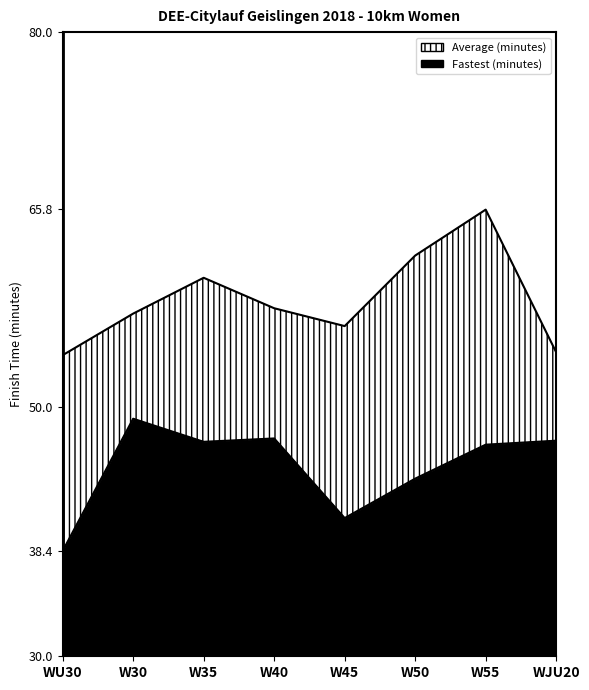

At which category is the sum across all series the highest?

W55